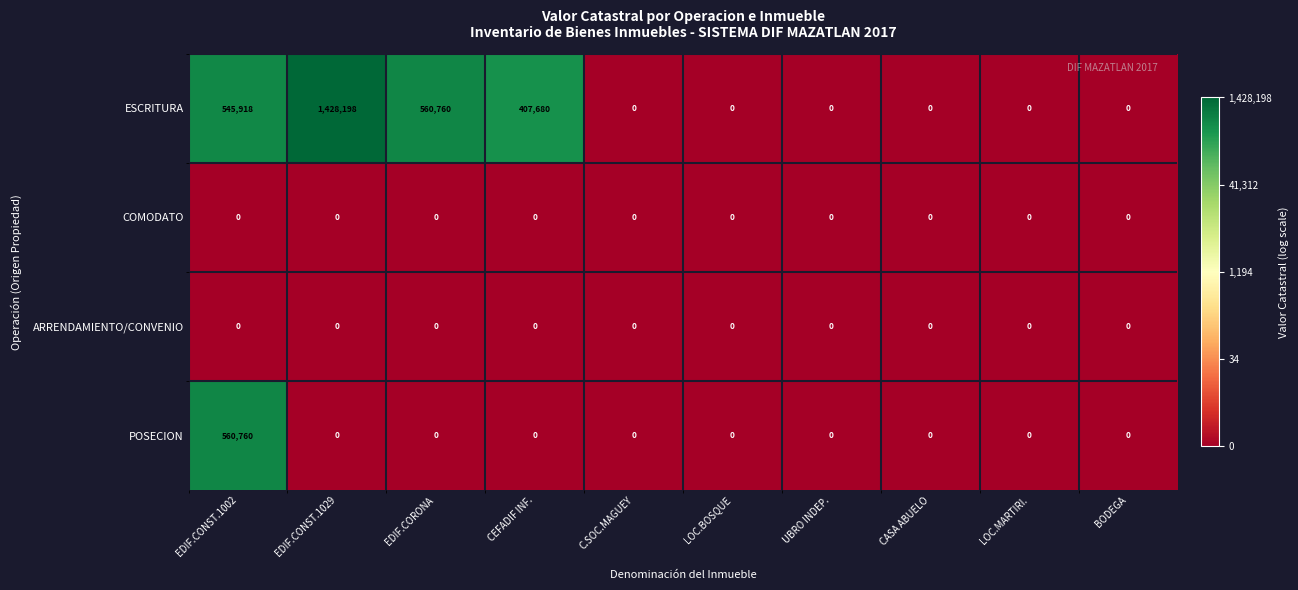

How many data points does each series have?

10